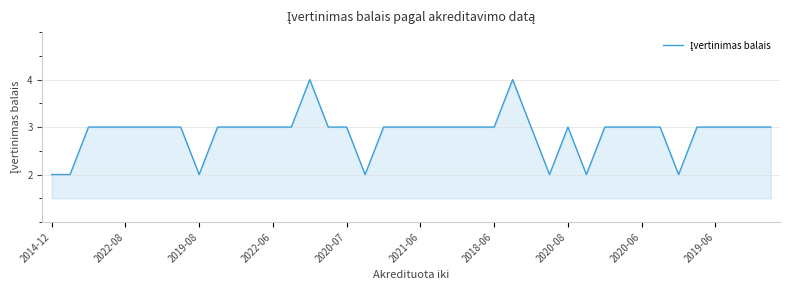

What is the maximum value shown in the chart?

4